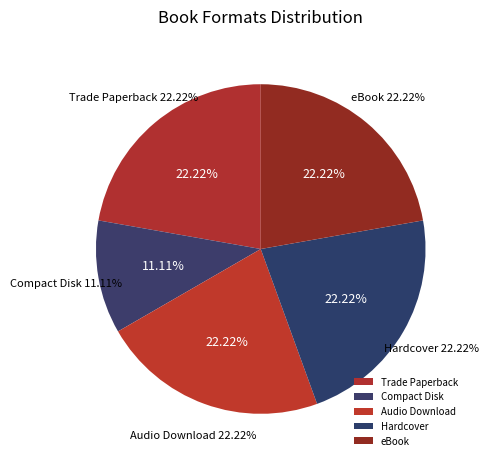

How many segments does this pie chart have?

5